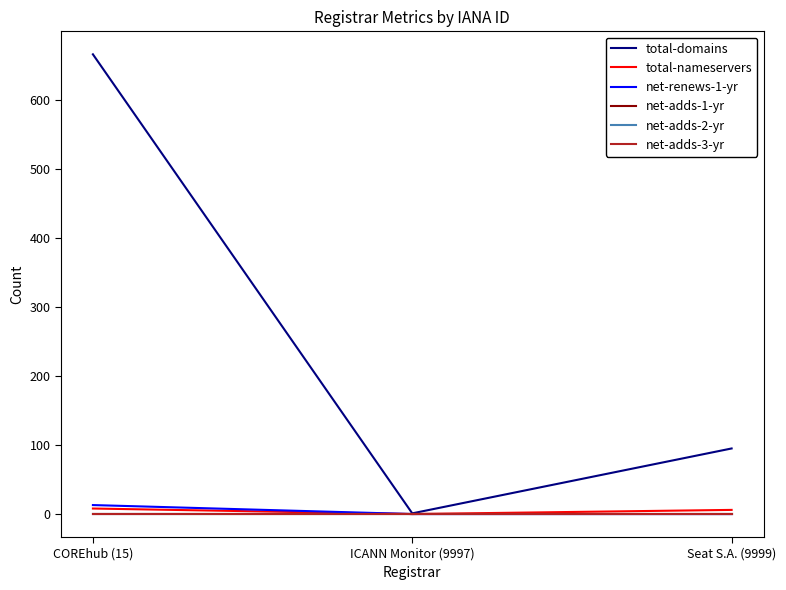

The net-renews-1-yr series shows 8 at ICANN Monitor (9997). True or false?

False